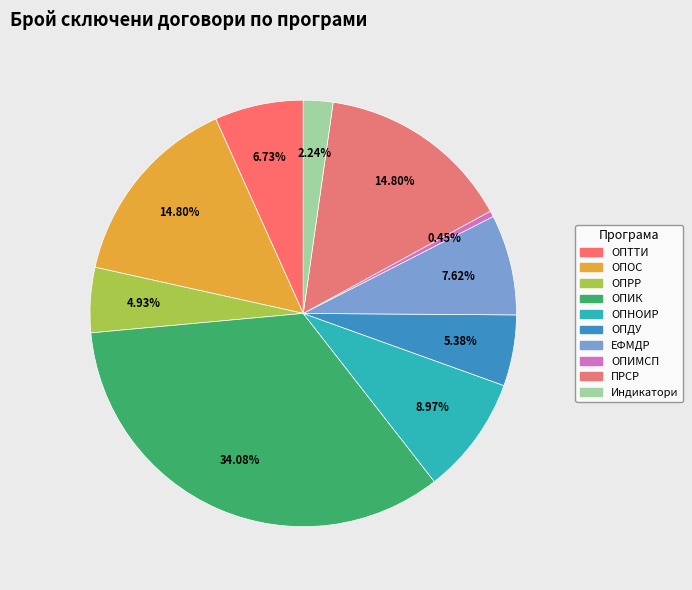

How many segments does this pie chart have?

10